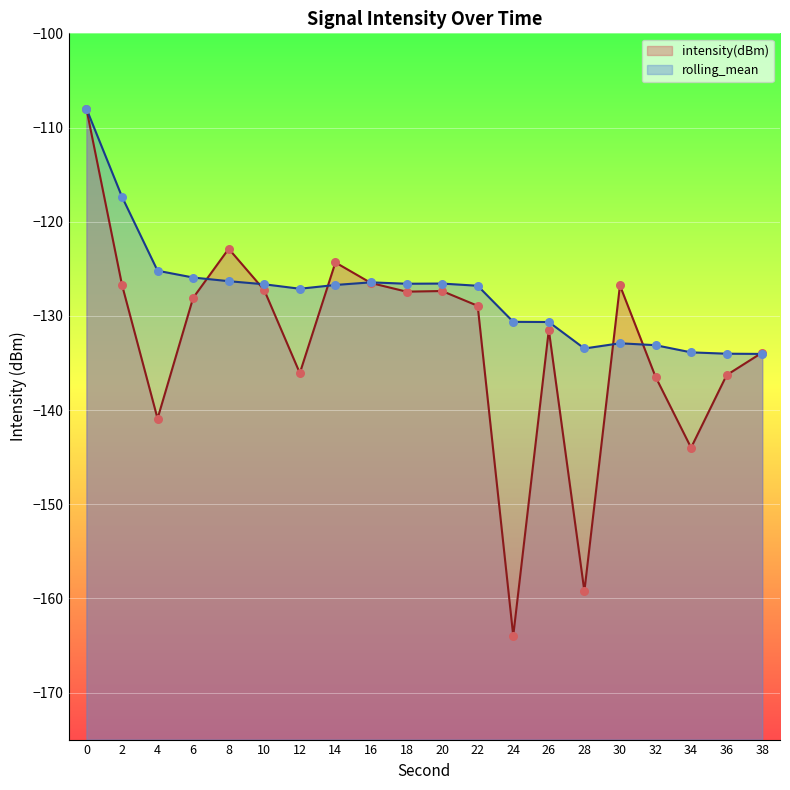

Which series reaches the maximum Y coordinate?

intensity(dBm)